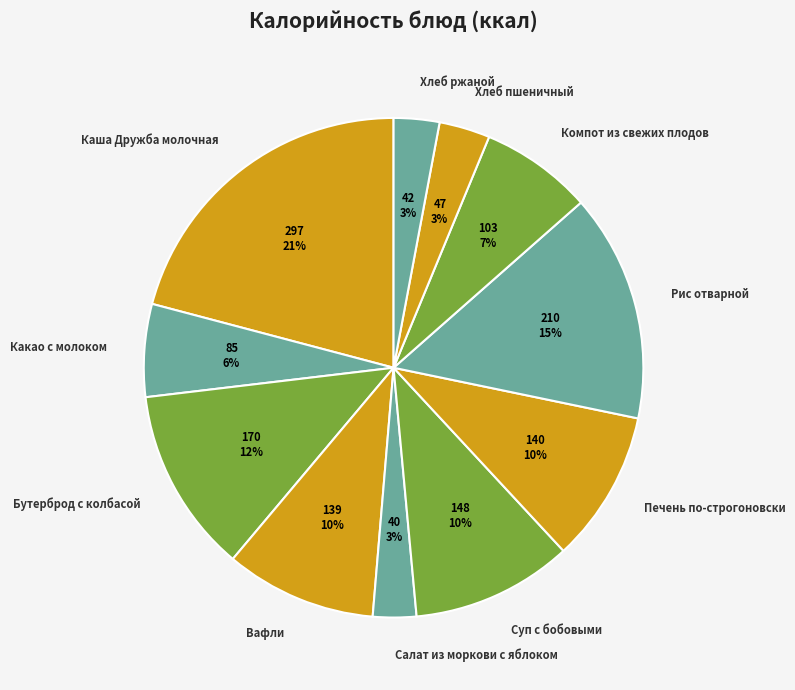

Approximately how many times larger is the value at Компот из свежих плодов compared to Печень по-строгоновски?

0.7